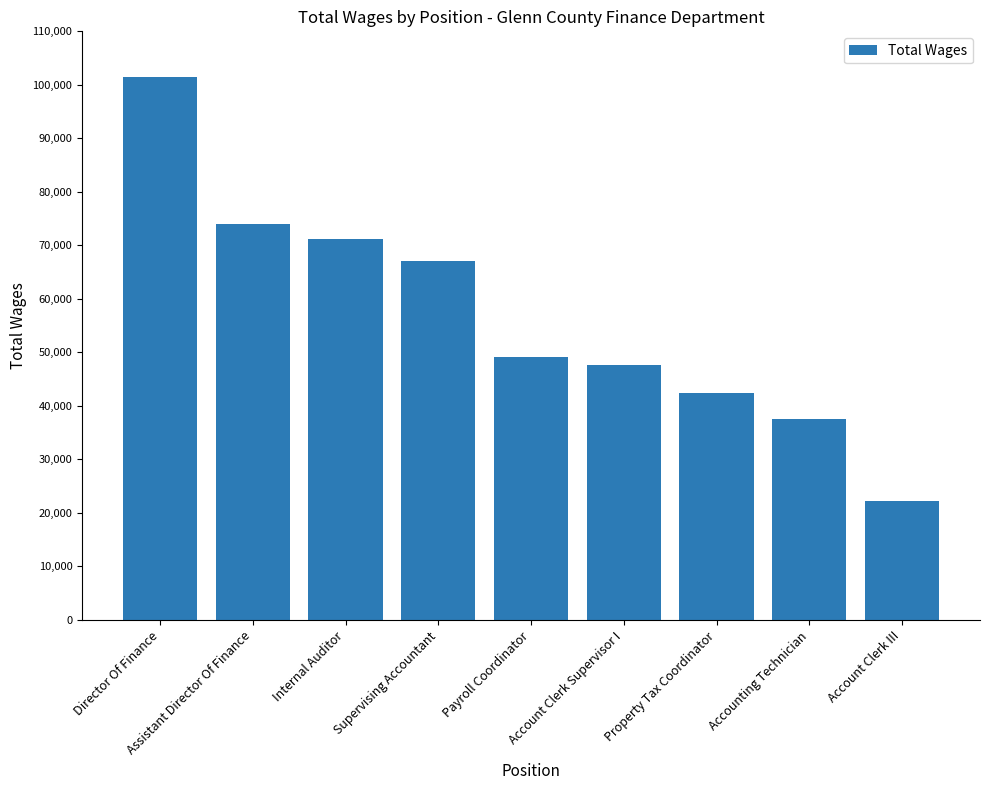

What is the maximum value shown in the chart?

101516